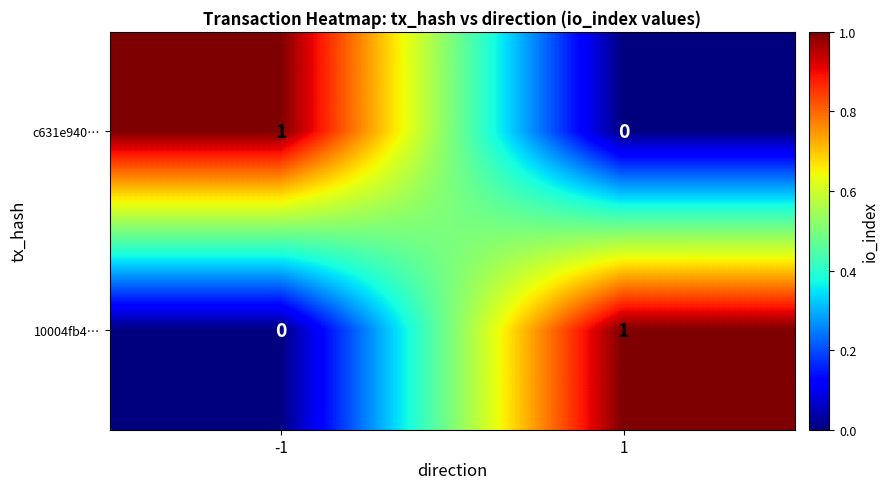

At which category is the sum across all series the highest?

-1